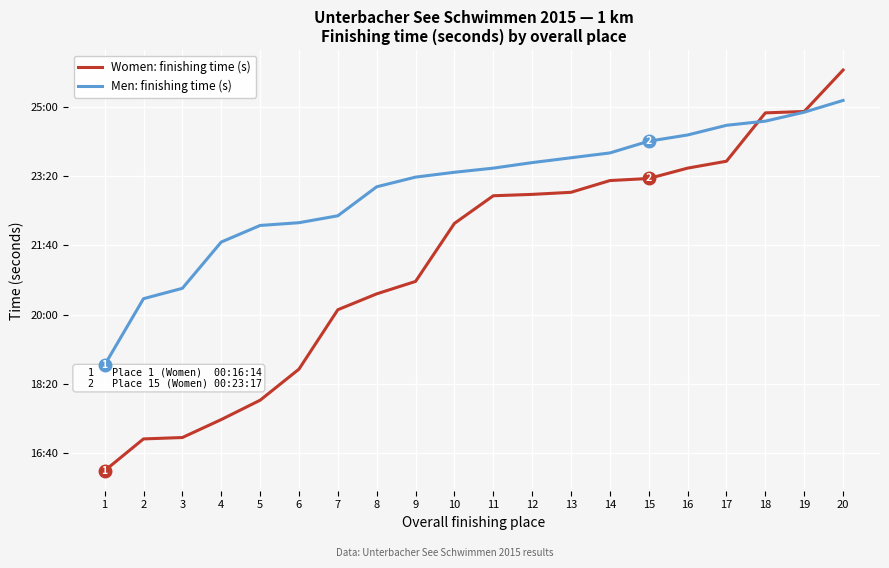

Is this an area chart (filled region under the line)?

No